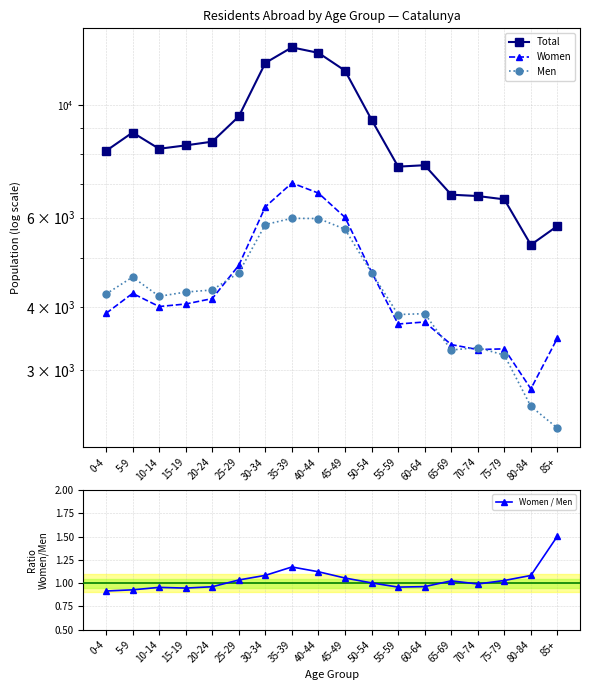

Which has a higher value, 60-64 or 65-69?

60-64